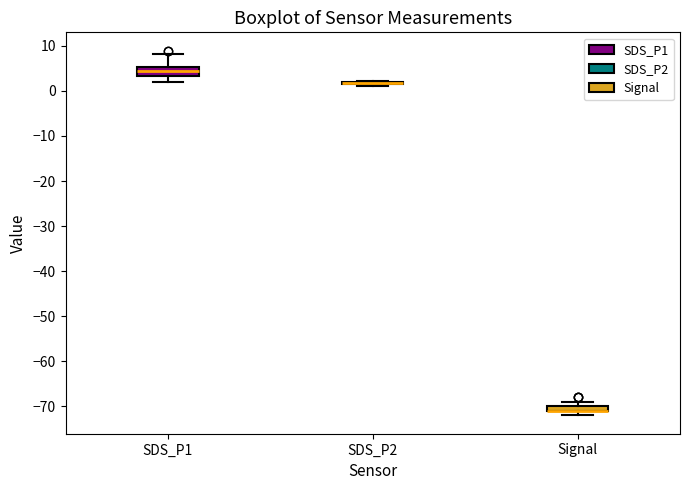

Comparing the boxes themselves (not the whiskers), which one is the tallest?

SDS_P1